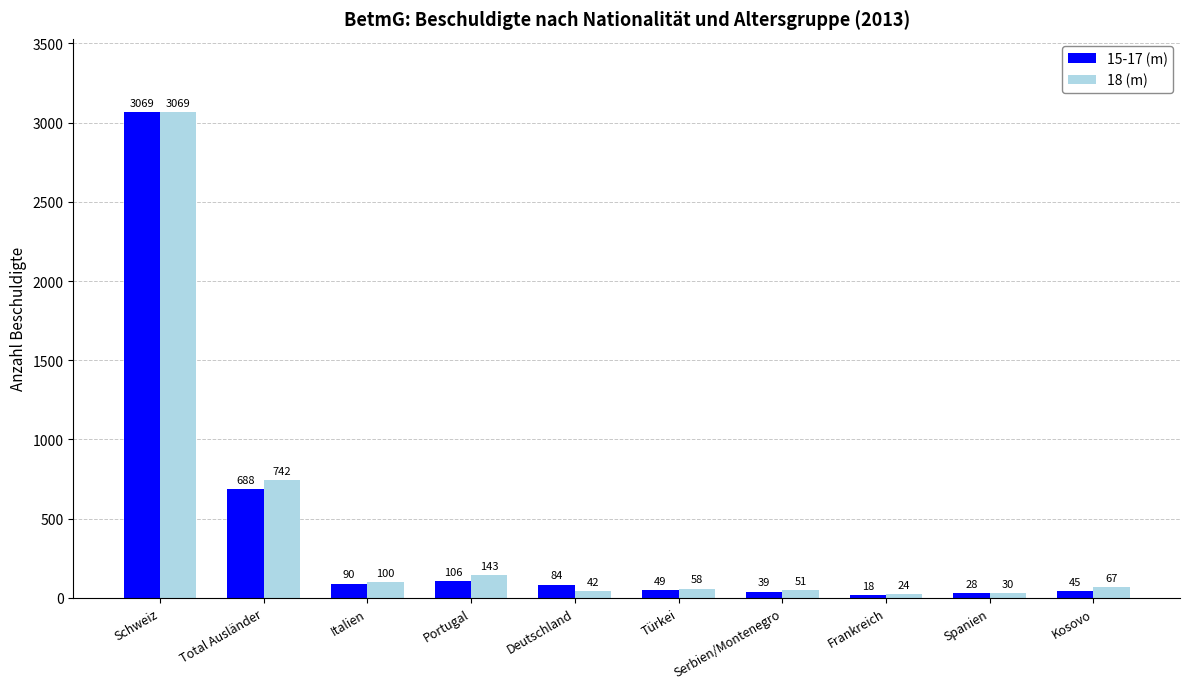

Which series has the widest spread of values?

15-17 (m)